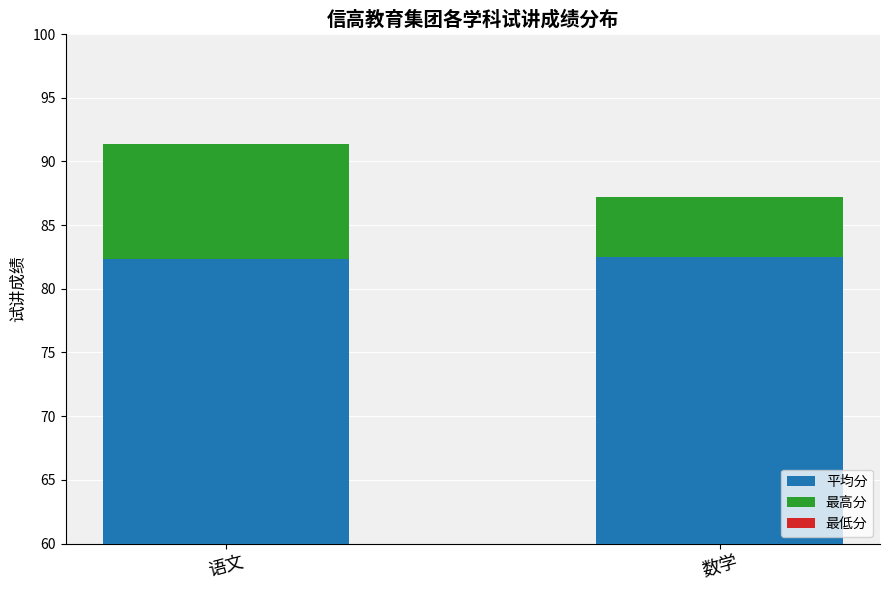

Which category has the highest value in the 最低分 series?

语文